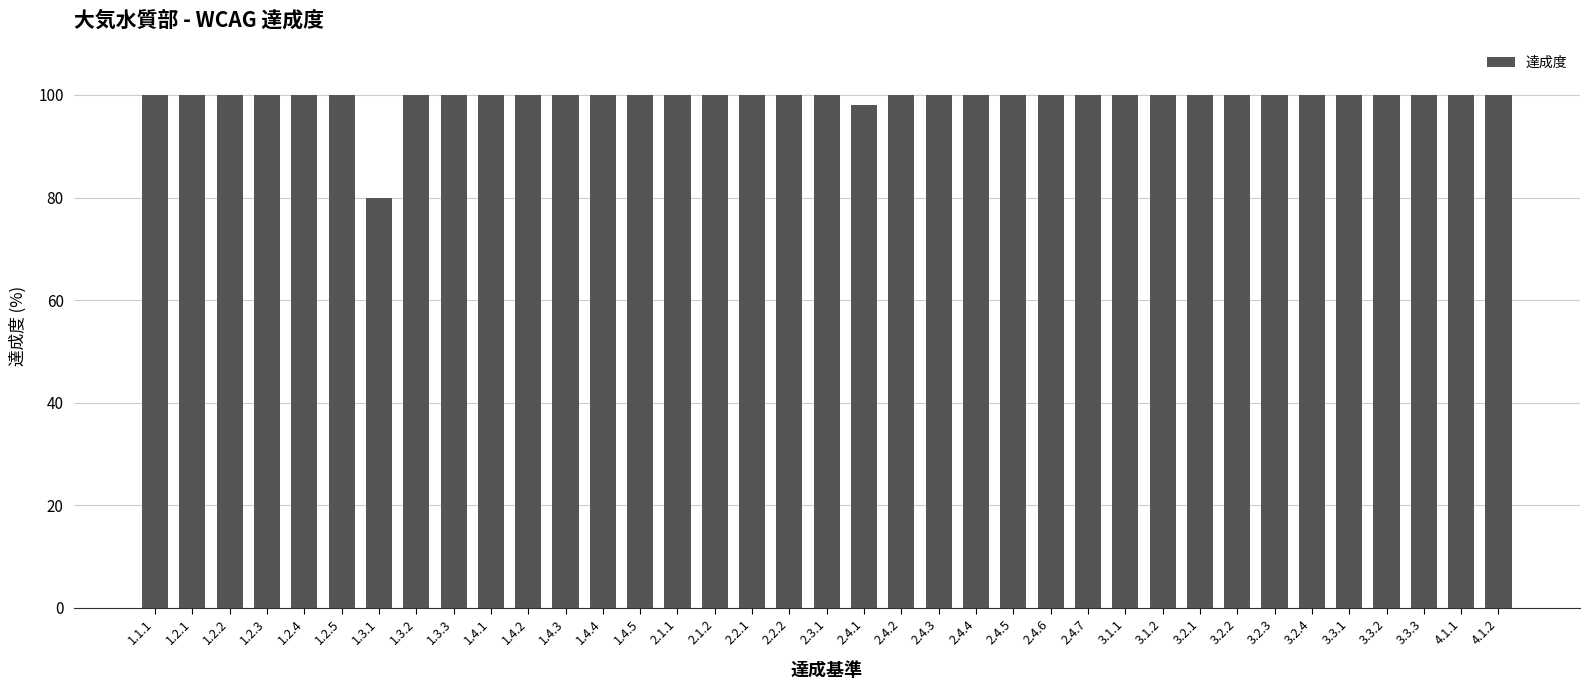

What is the value of the 22nd bar from the left?

100